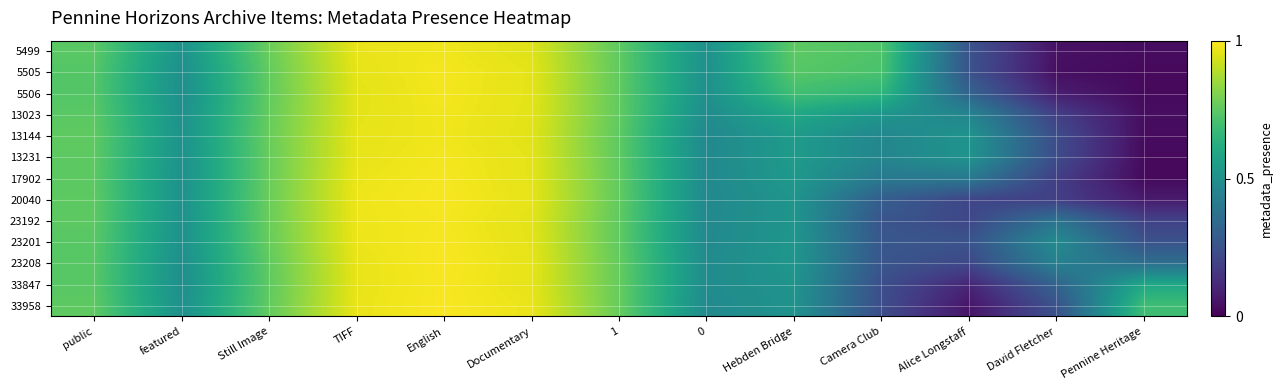

Which has a higher value, Camera Club or TIFF?

TIFF